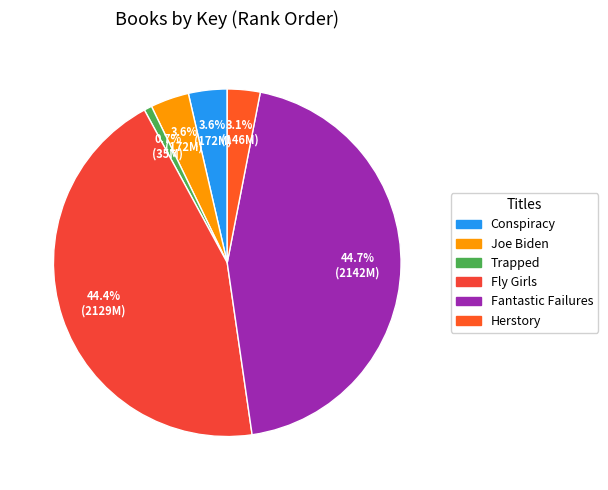

To the nearest percent, what is the difference between the Fly Girls and Joe Biden slice percentages?

41%